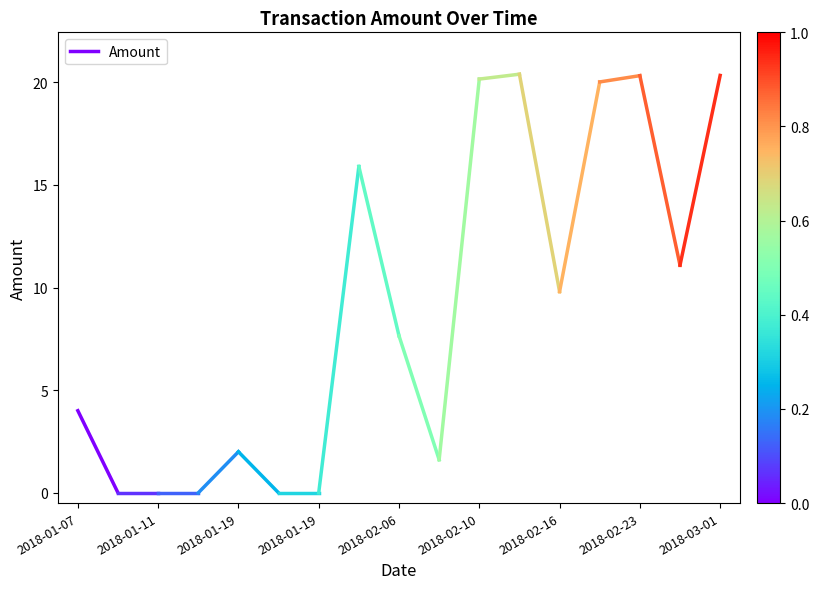

What is the difference between the values at 2018-01-07 and 2018-01-11?

4